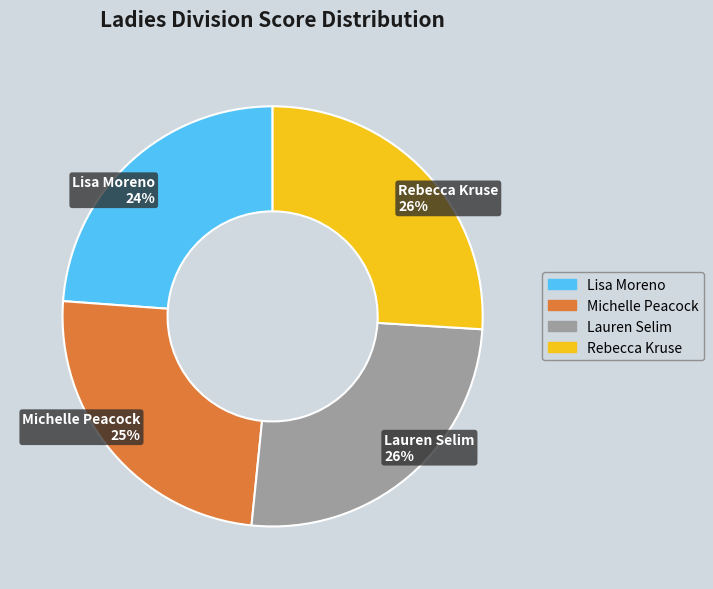

What percentage is the Lauren Selim slice, to the nearest percent?

26%